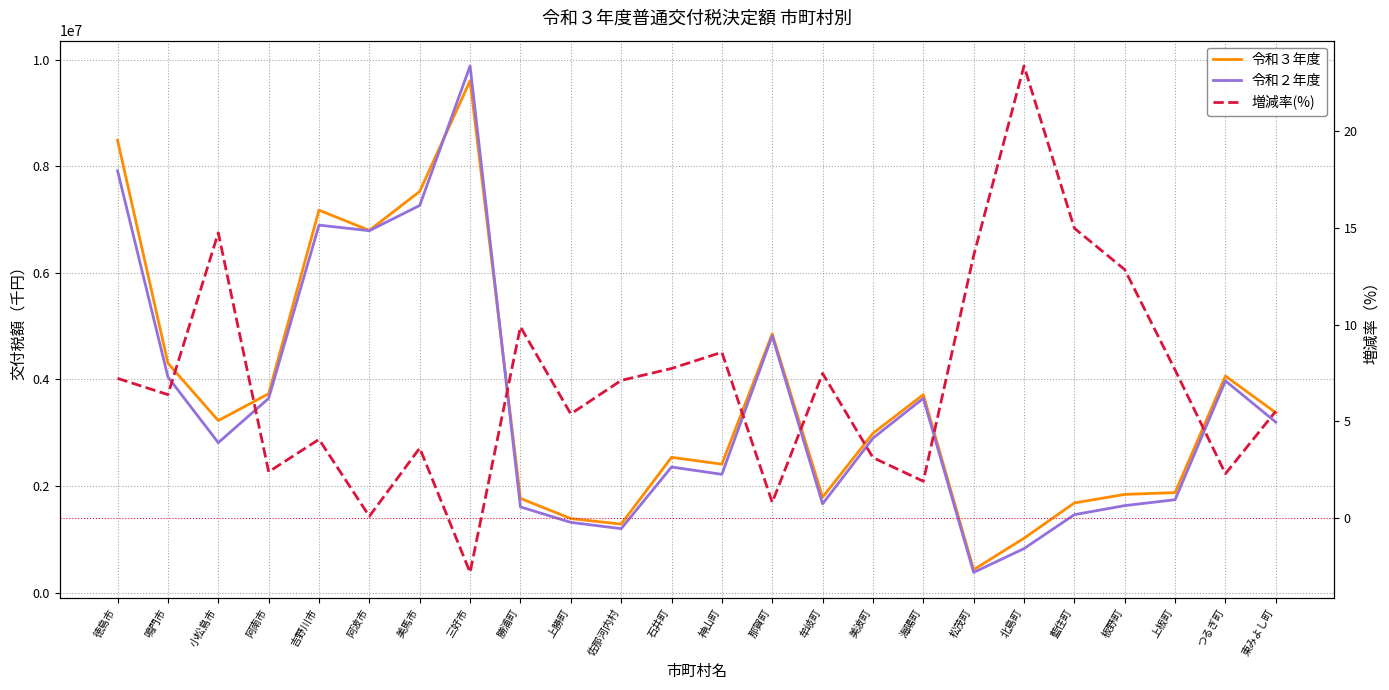

What is the greatest value displayed?

9878437.0